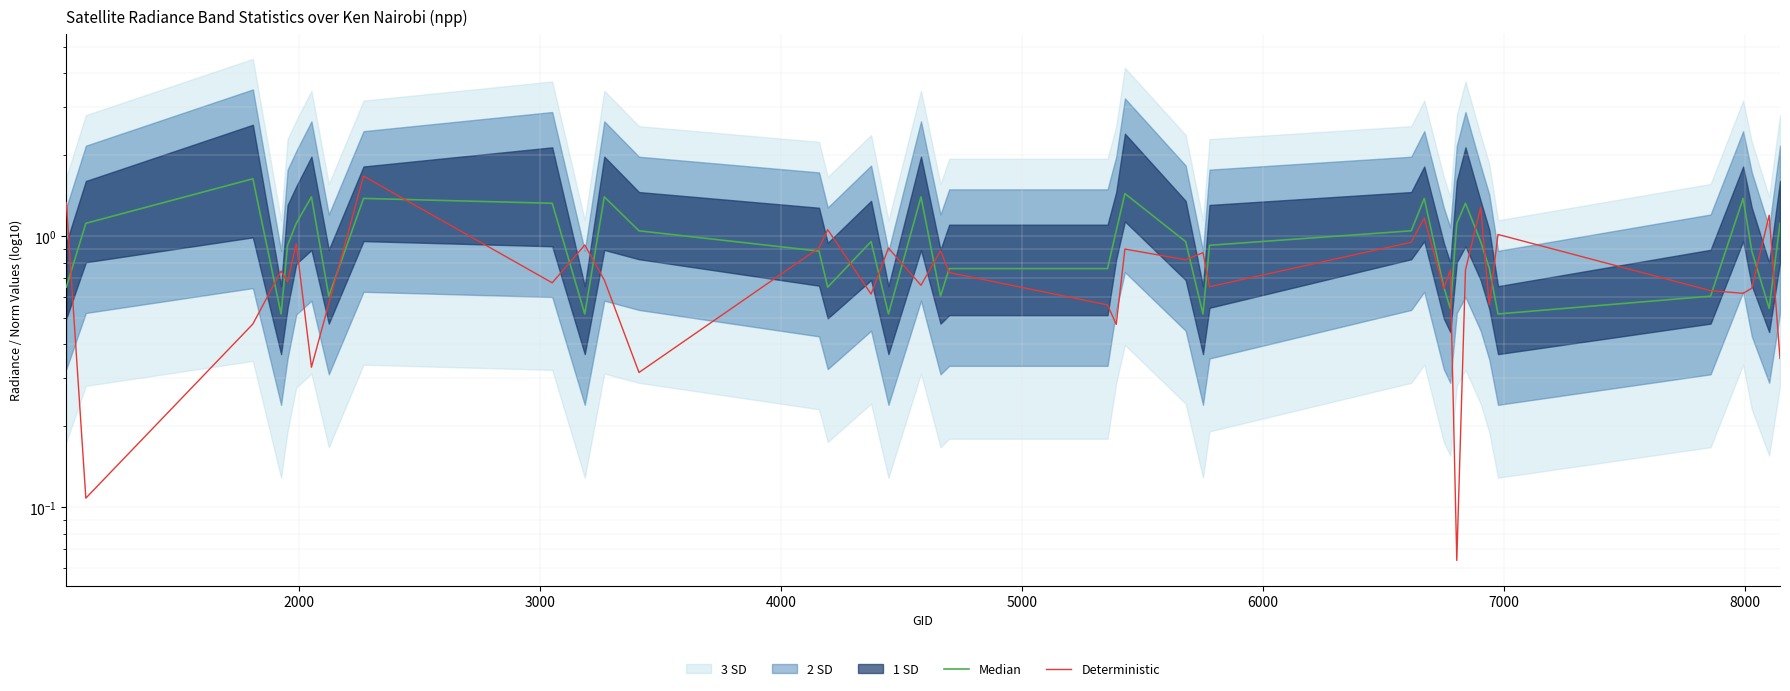

What is the smallest value displayed?

0.1